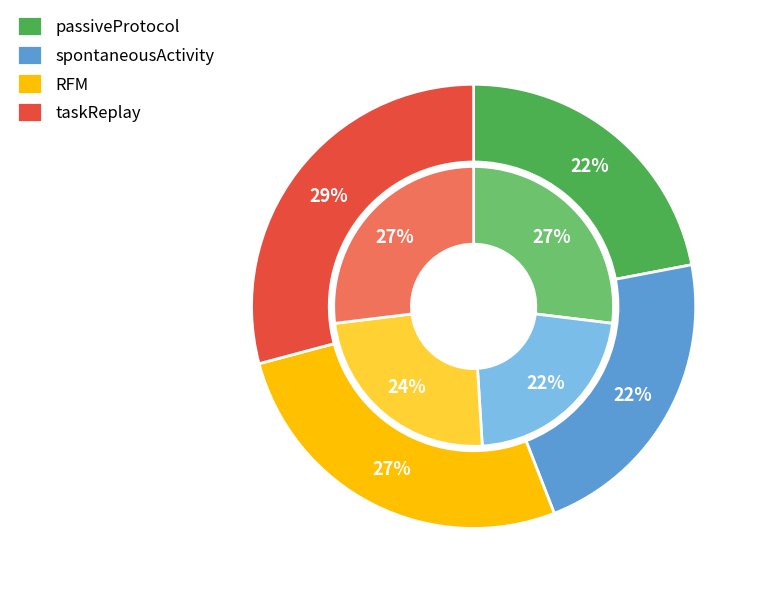

The start slice represents 54% of the pie. True or false?

False